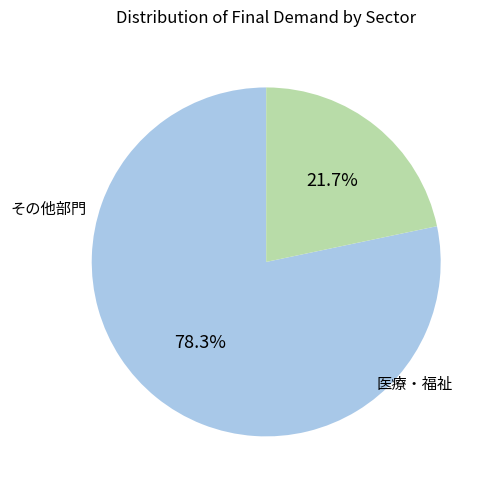

Is there any slice that represents more than half of the pie?

Yes